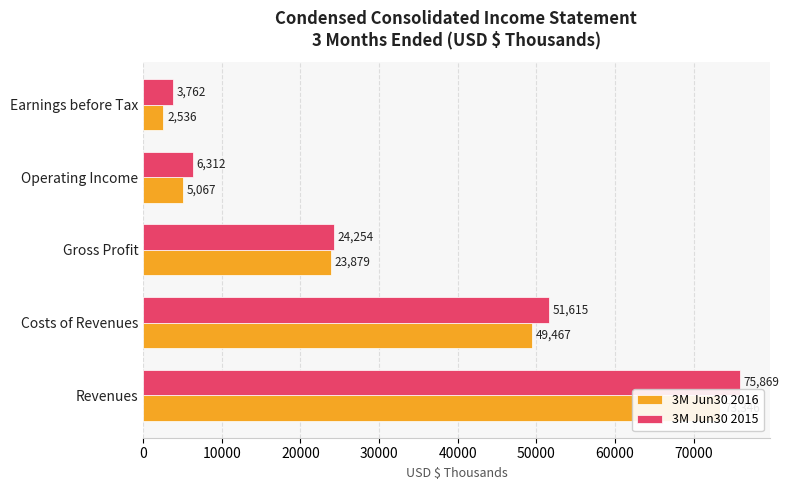

What is the value of the 3M Jun30 2016 bar at the 1st from the left?

73346